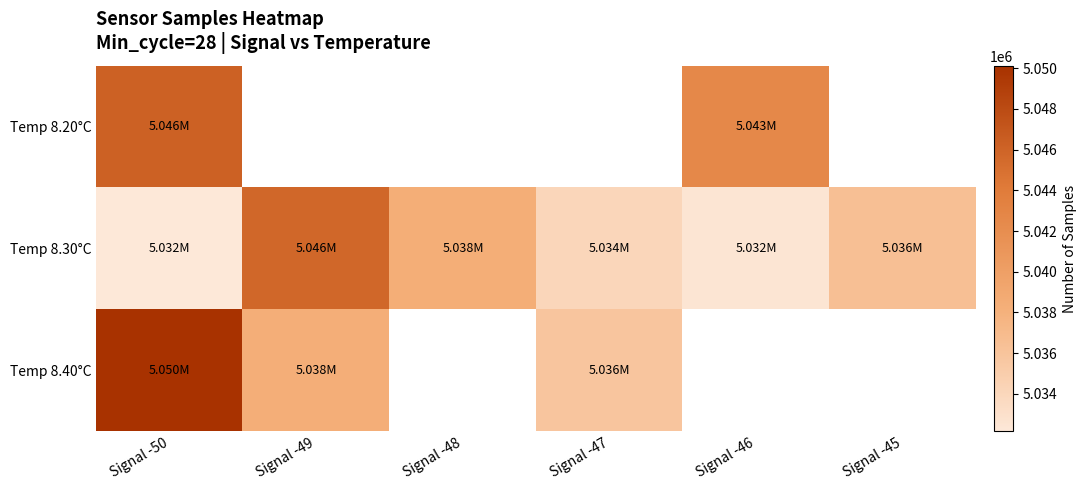

Is the value of Temp 8.40°C at Signal -46 greater than the value of Temp 8.30°C at Signal -46?

No